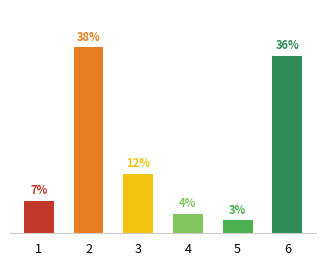

Does the chart contain any negative values?

No